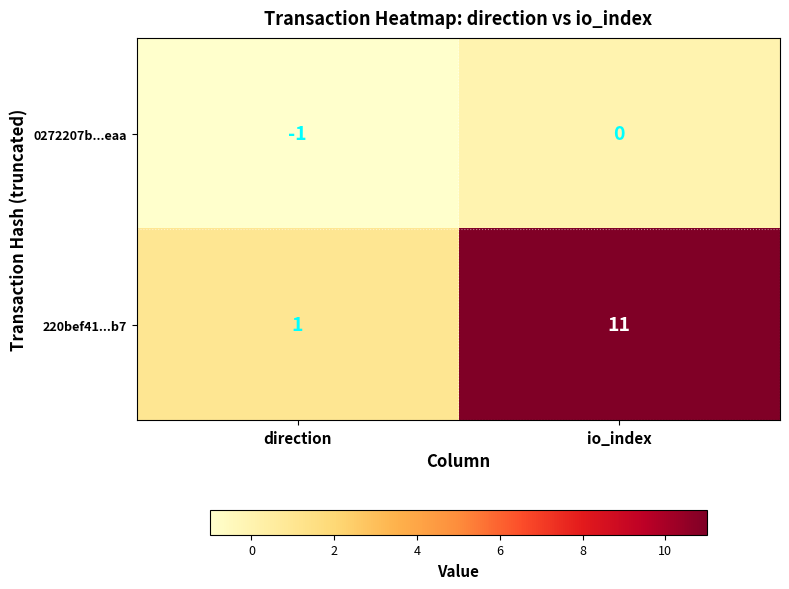

At which label does 0272207b...eaa reach its peak?

io_index